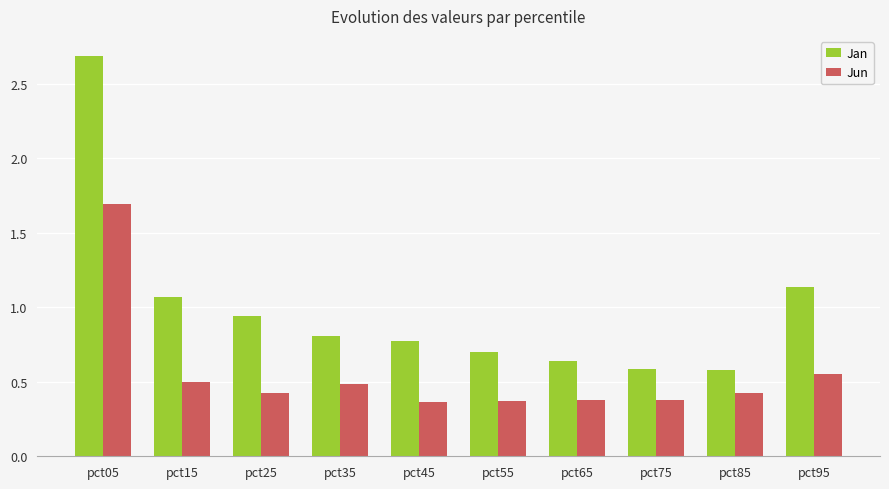

How many groups of bars are there?

10